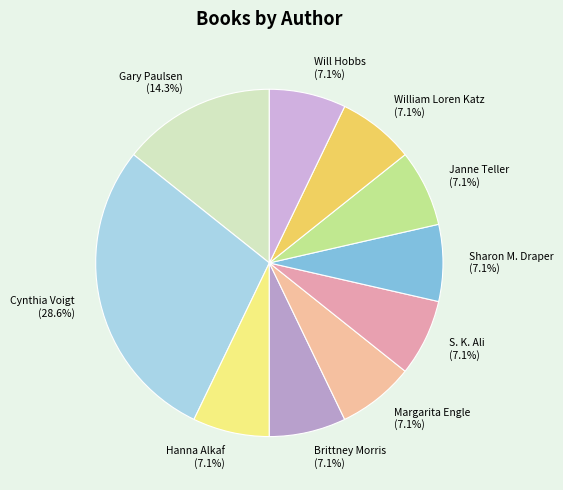

What is the ratio of the value at Janne Teller (7.1%) to the value at Gary Paulsen (14.3%)?

0.5